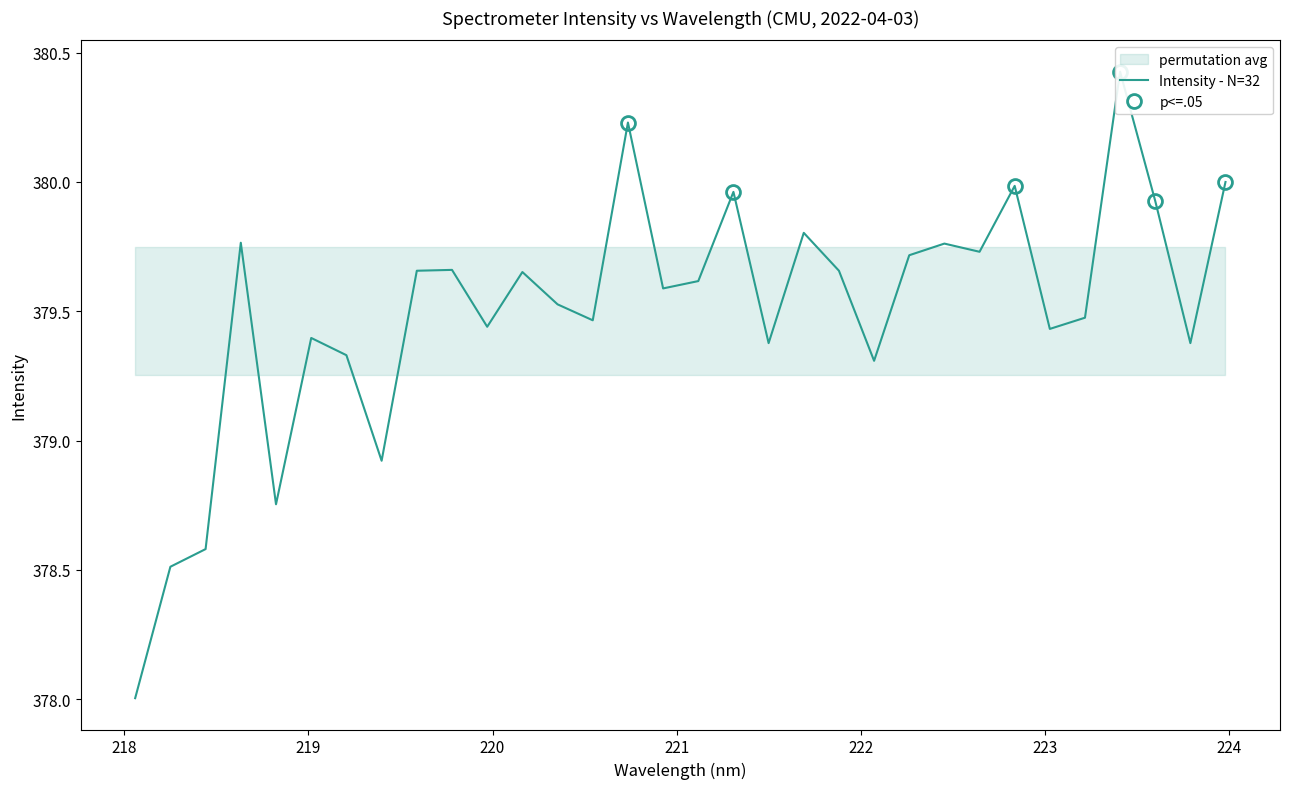

The chart shows a value of 647.8 at 18. True or false?

False